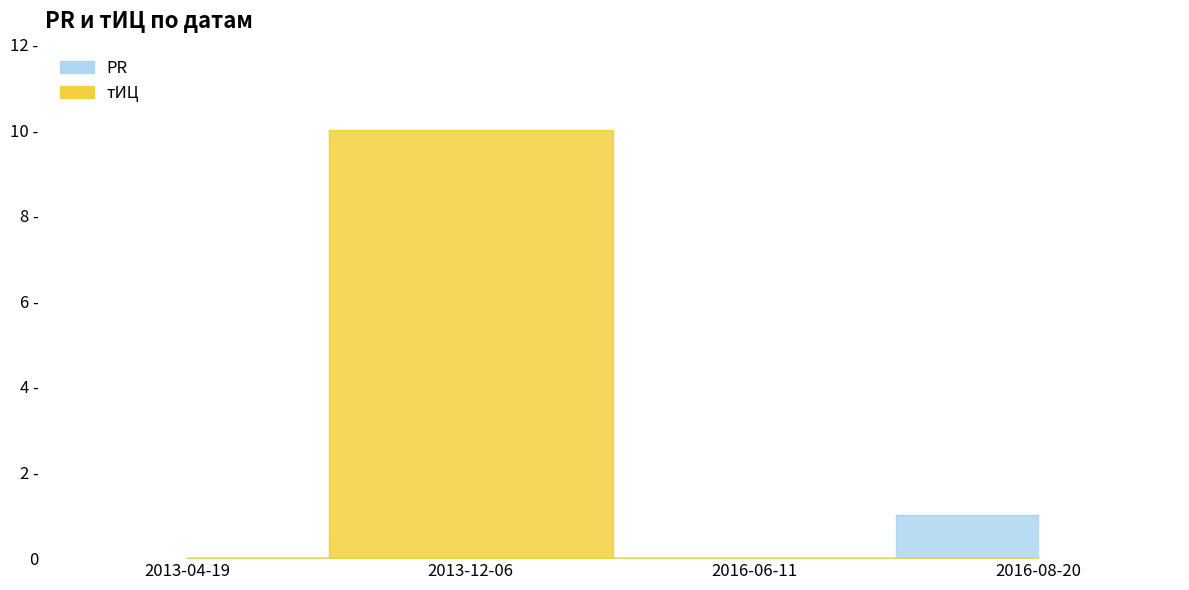

Is it true that PR equals 0 at 2016-06-11?

False